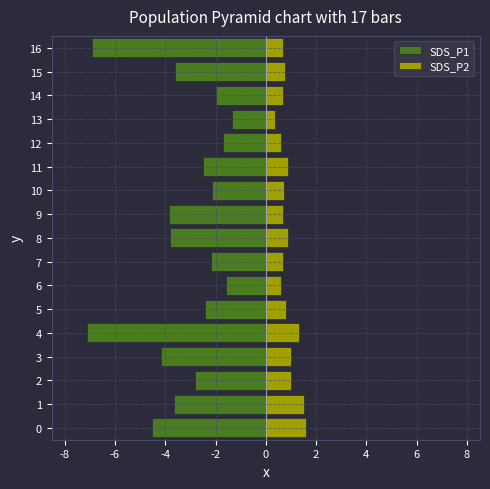

Which series has the widest spread of values?

SDS_P1